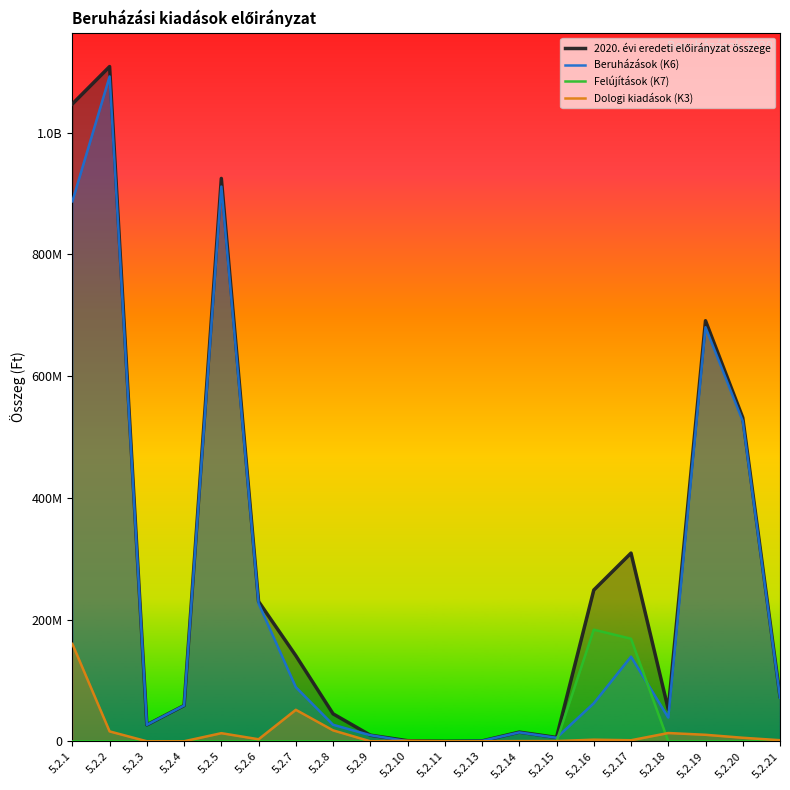

Rank the series at 5.2.4 from lowest to highest value.

Felújítások (K7), Dologi kiadások (K3), 2020. évi eredeti előirányzat összege, Beruházások (K6)